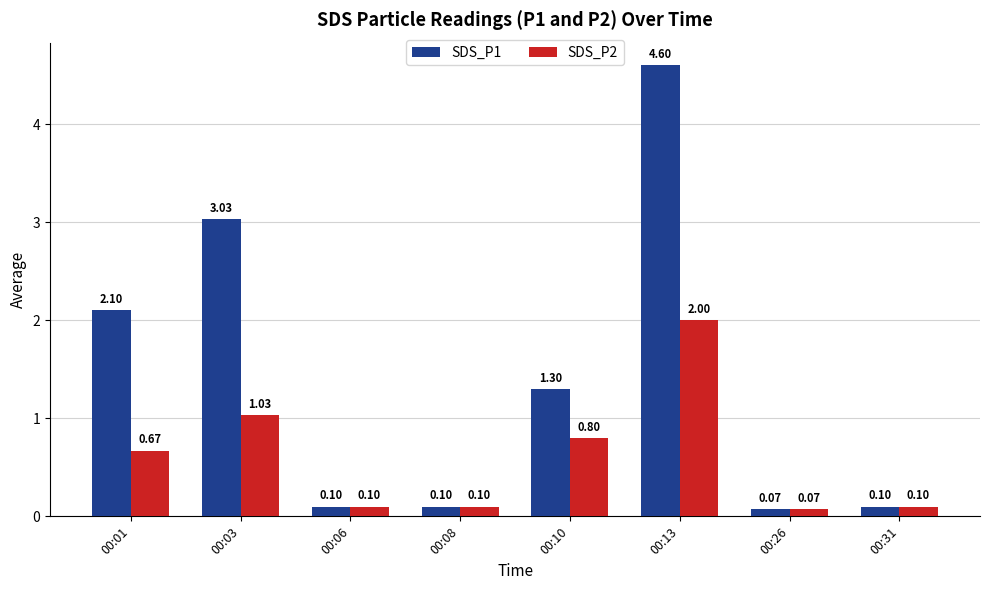

At 00:13, list the series in order from largest to smallest.

SDS_P1, SDS_P2